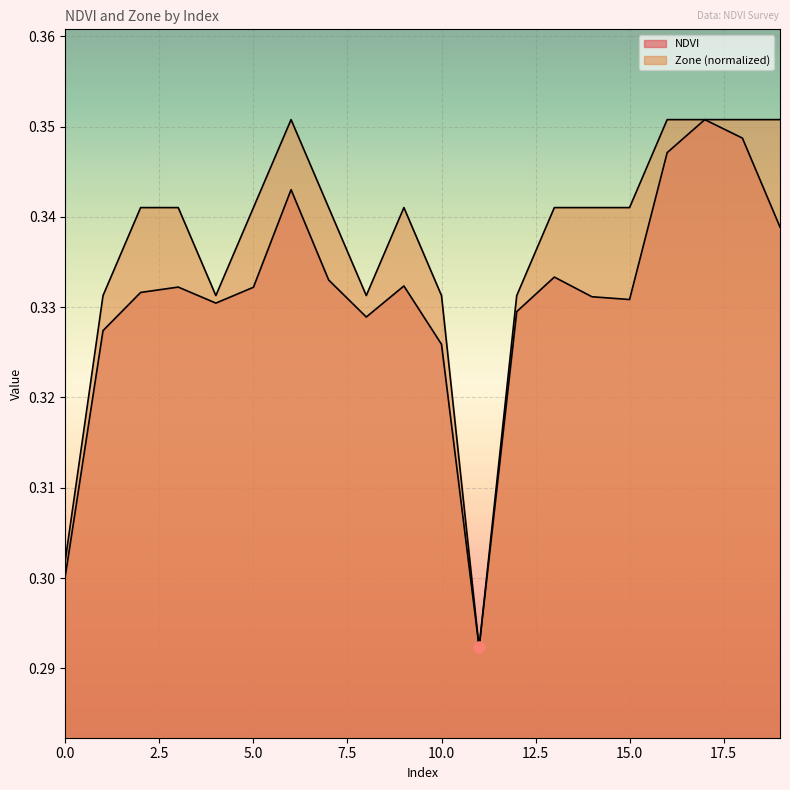

At which label does NDVI reach its minimum?

11